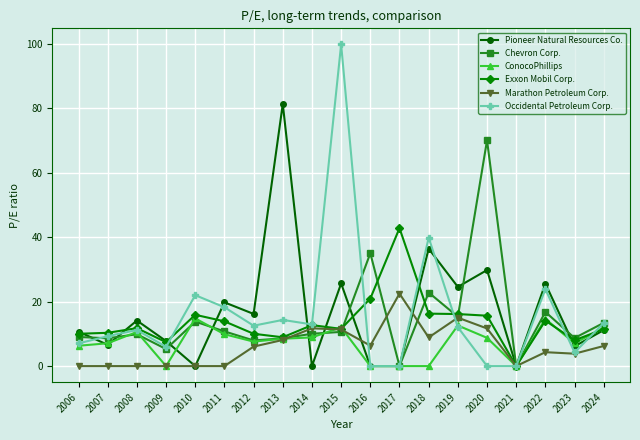

Count the number of data series in this chart.

6